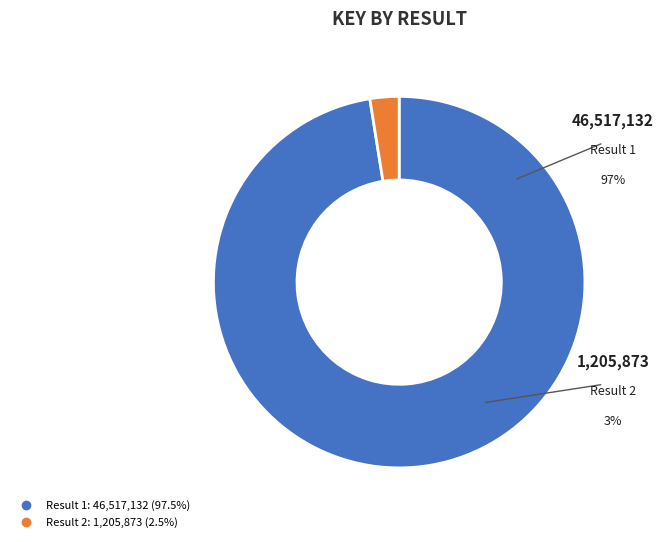

To the nearest percent, what is the average slice percentage?

50%